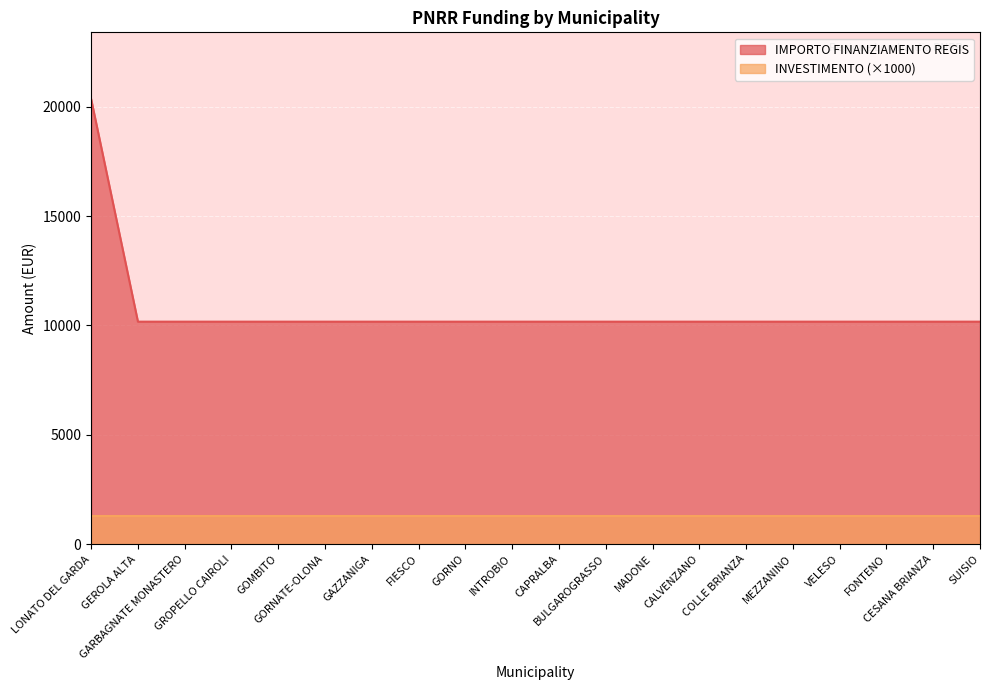

Is it true that the value at GOMBITO is 10172?

True